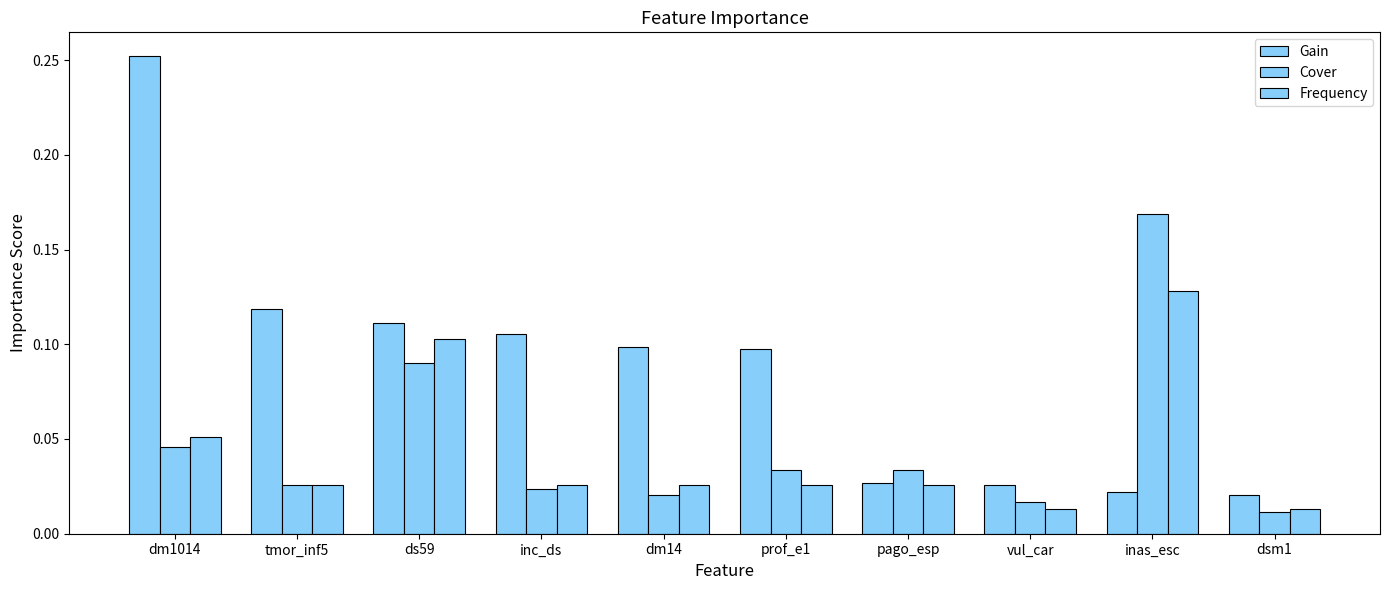

How many categories are shown in the chart?

10